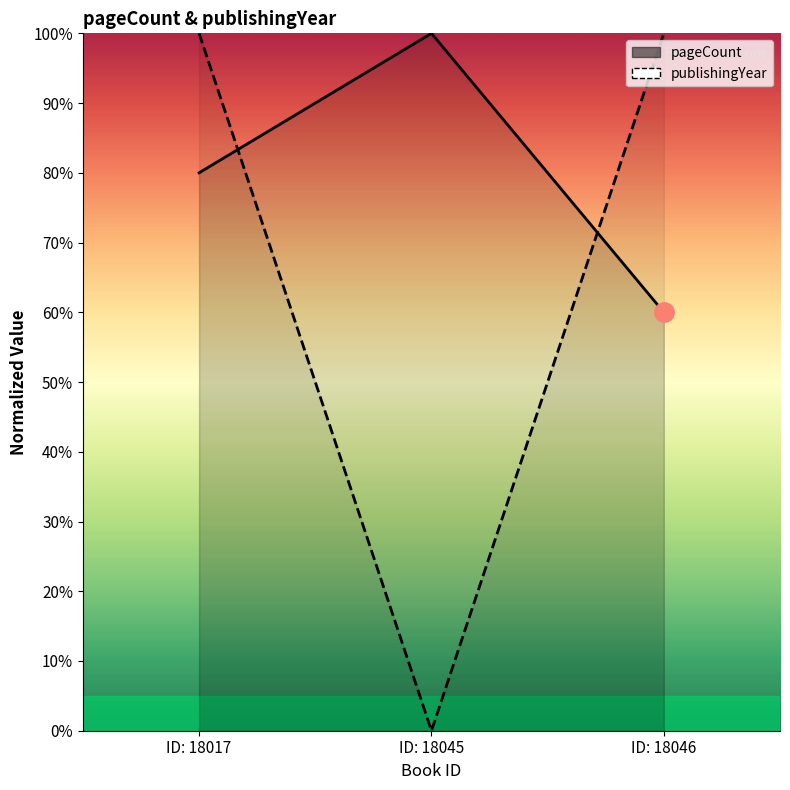

How many data points does each series have?

3